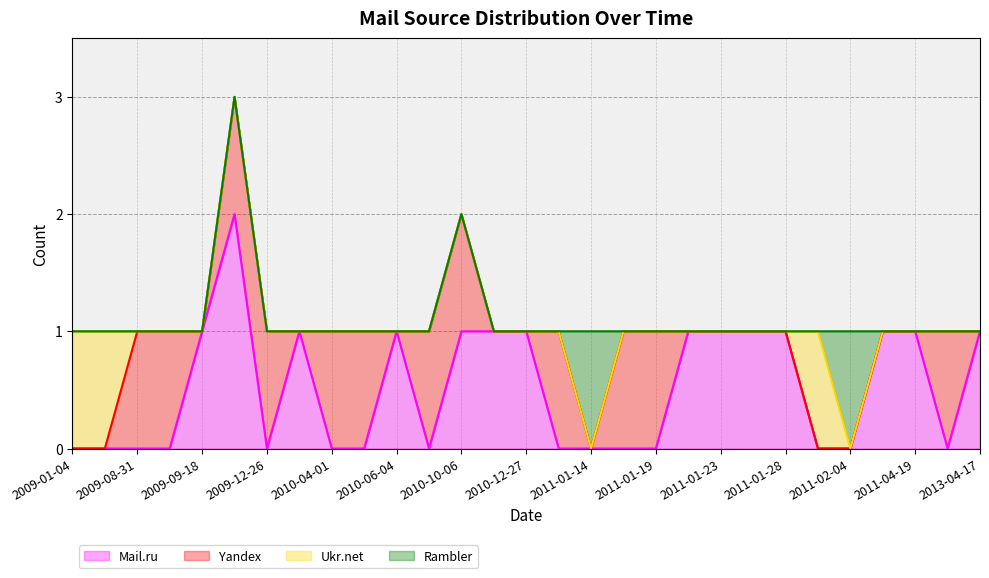

Reading left to right, extract all data points from this chart.

Mail.ru: 0	0	0	0	1	2	0	1	0	0	1	0	1	1	1	0	0	0	0	1	1	1	1	0	0	1	1	0	1
Yandex: 0	0	1	1	0	1	1	0	1	1	0	1	1	0	0	1	0	1	1	0	0	0	0	0	0	0	0	1	0
Ukr.net: 1	1	0	0	0	0	0	0	0	0	0	0	0	0	0	0	0	0	0	0	0	0	0	1	0	0	0	0	0
Rambler: 0	0	0	0	0	0	0	0	0	0	0	0	0	0	0	0	1	0	0	0	0	0	0	0	1	0	0	0	0